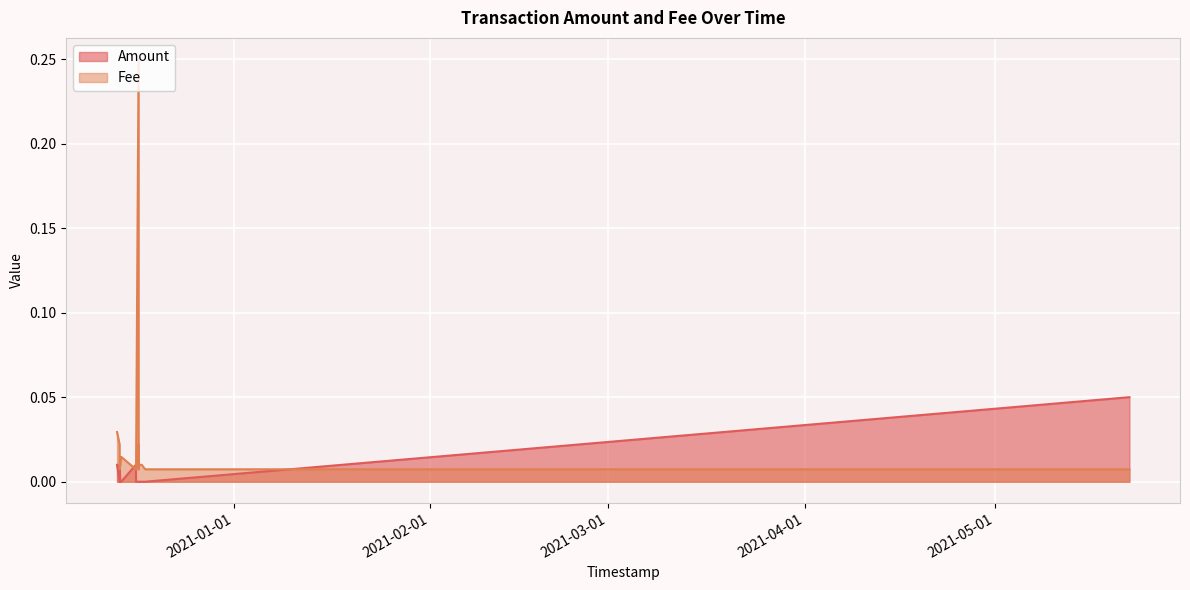

The value of Amount at 2020-12-14 01:03:38 is 0.0. True or false?

True